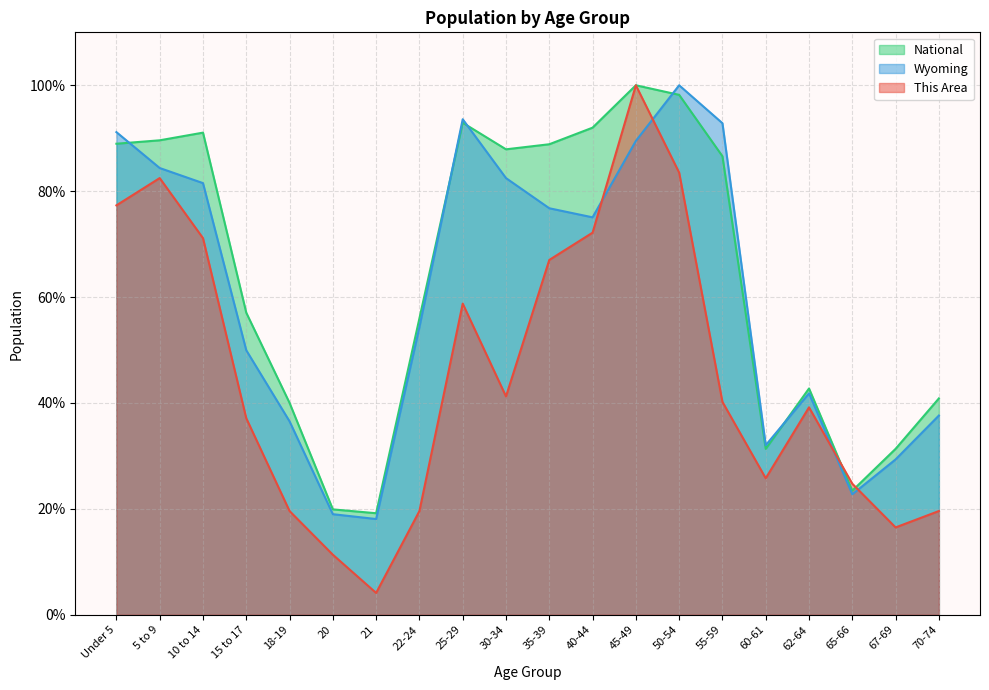

Where do National and This Area first cross each other?

62-64 and 65-66